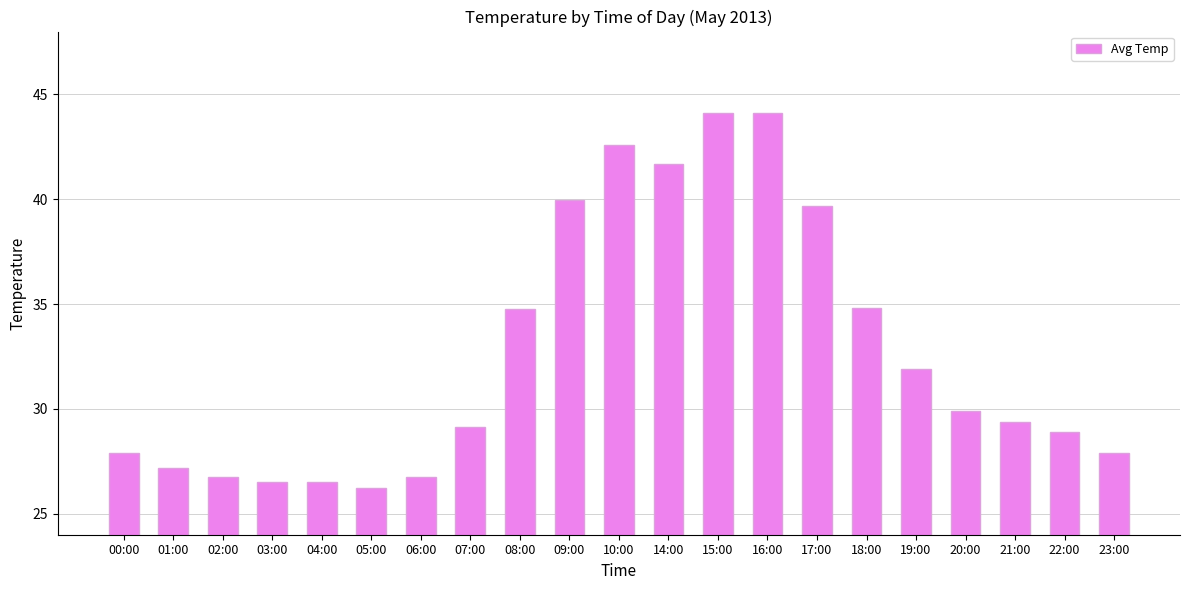

How many values are below 29?

9